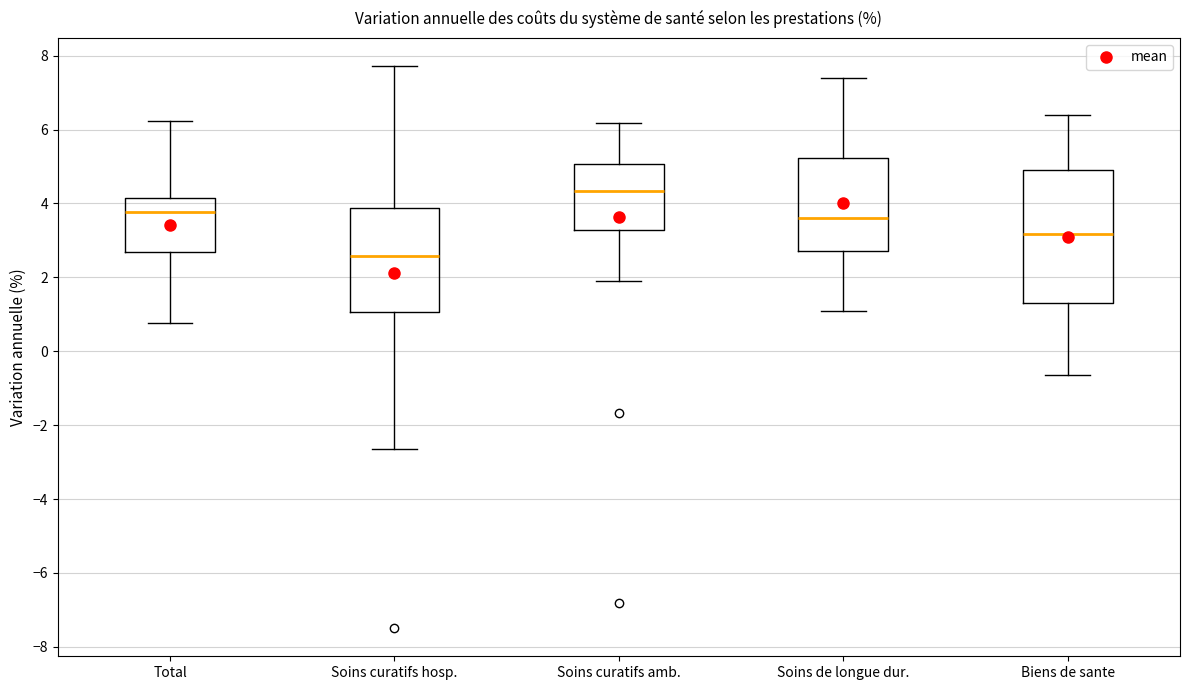

Reading left to right, read every box against the y-axis: the position of its median line, the range the box covers, and the ends of its whiskers. The values are not printed on the chart, so give them approximately, as read against the axis.

Total: median 3.8, box 2.6 to 4.2, whiskers 0.8 to 6.2
Soins curatifs hosp.: median 2.6, box 1.0 to 3.8, whiskers -2.6 to 7.8
Soins curatifs amb.: median 4.4, box 3.2 to 5.0, whiskers 2.0 to 6.2
Soins de longue dur.: median 3.6, box 2.8 to 5.2, whiskers 1.0 to 7.4
Biens de sante: median 3.2, box 1.4 to 5.0, whiskers -0.6 to 6.4